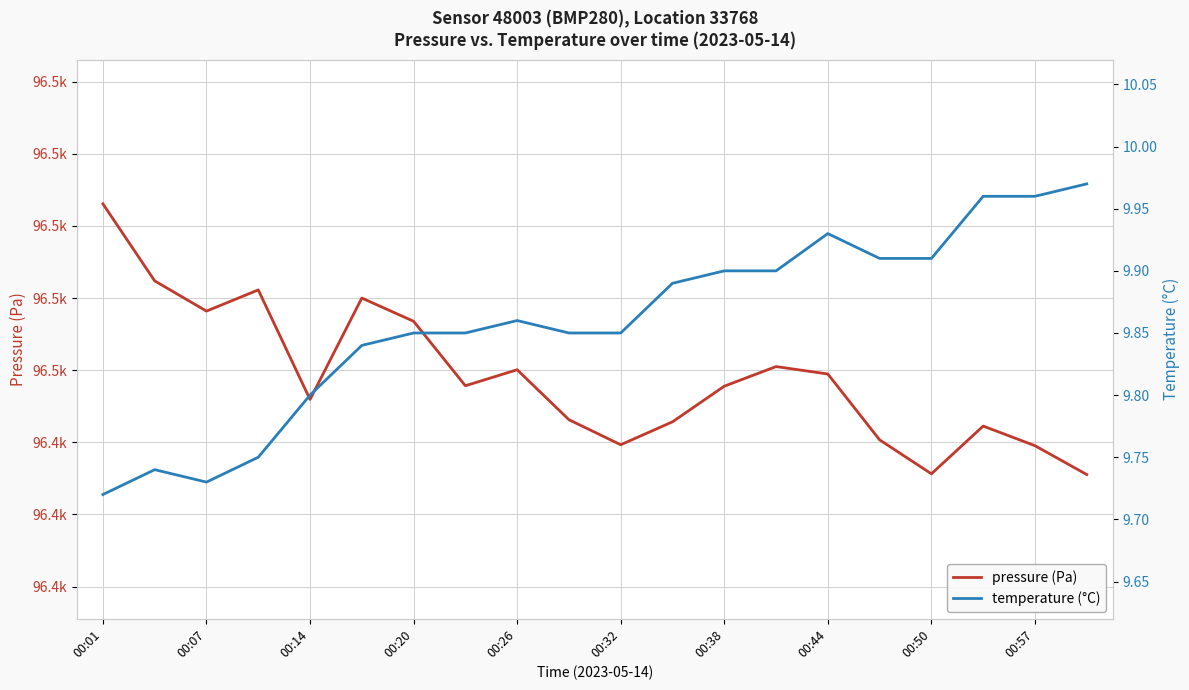

True or false: temperature (°C) and pressure (Pa) intersect in this chart.

False